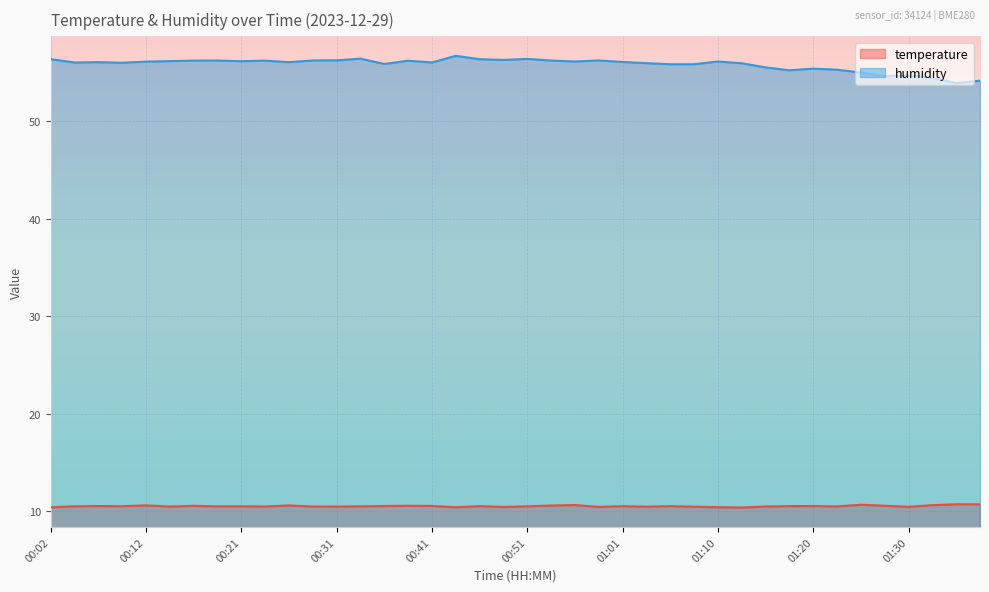

Where is the first local minimum for temperature?

00:09